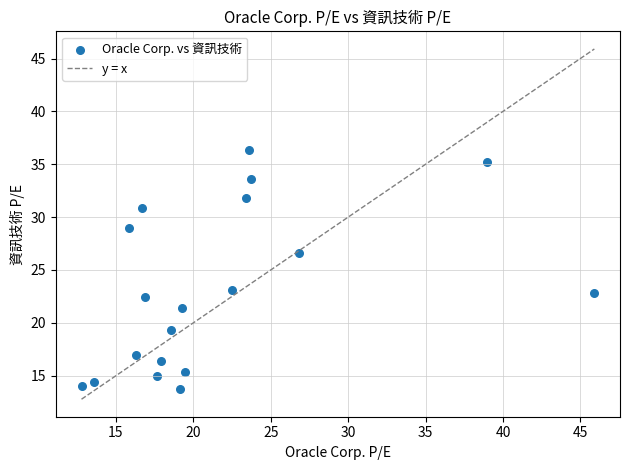

How many data points are displayed?

19